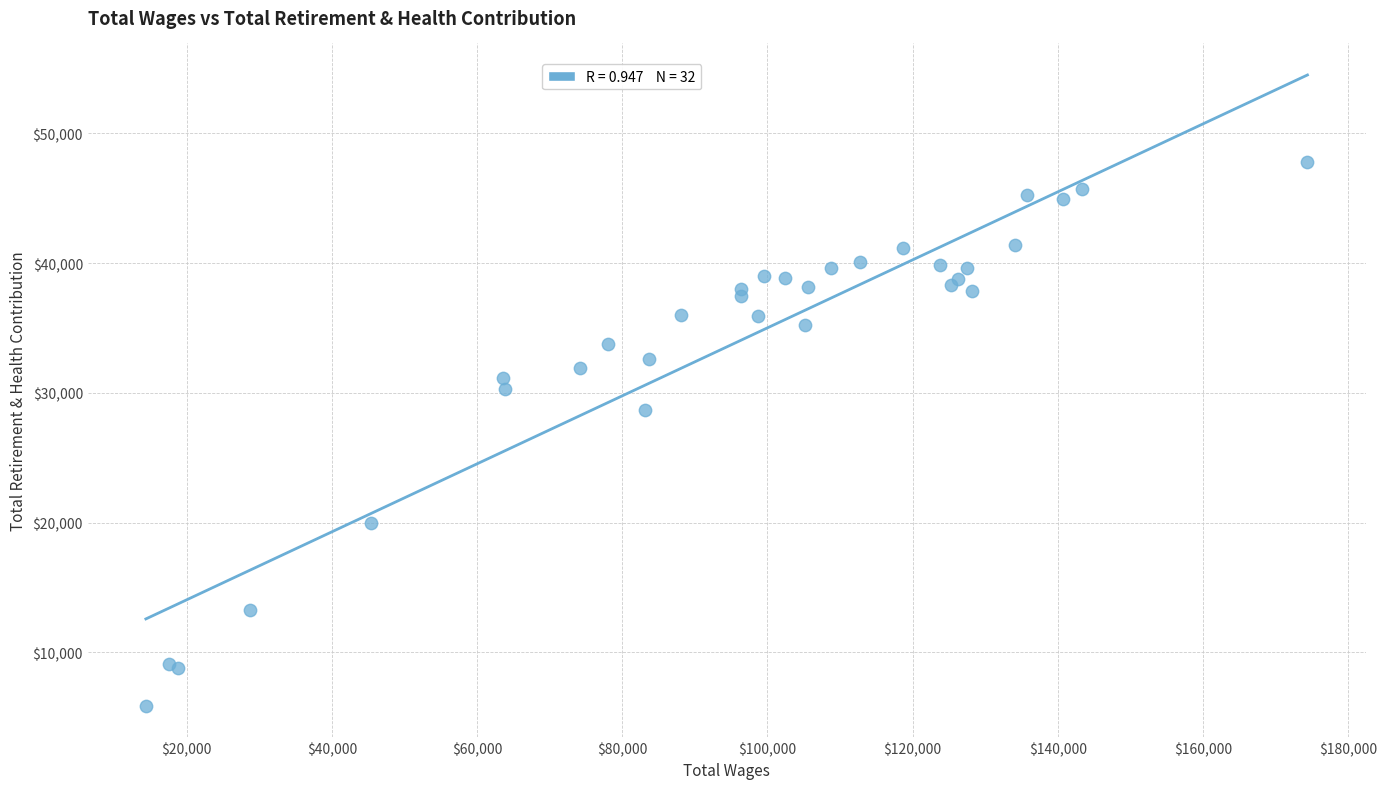

What Y value in the scatter plot is closest to 26837?

28721